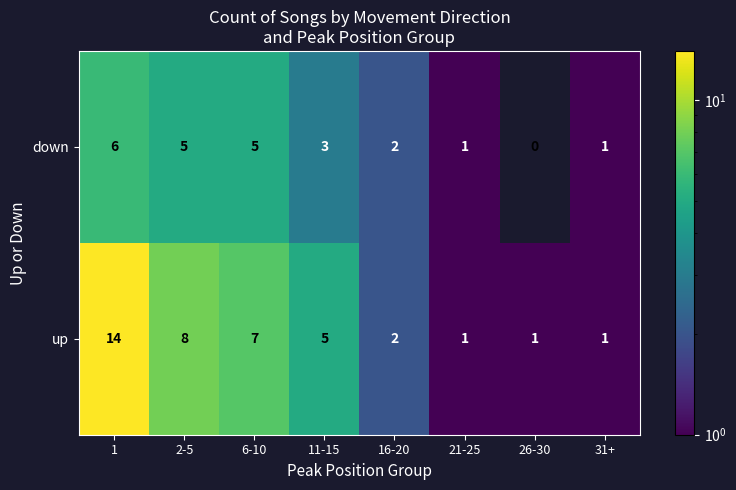

What is the difference between the highest and lowest values at 2-5?

3